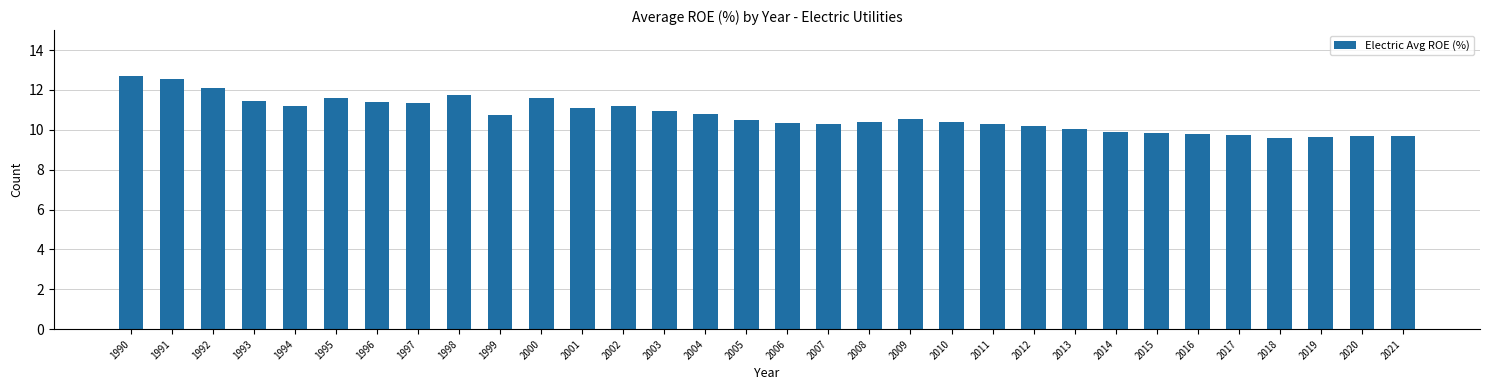

How many bars are there in total?

32